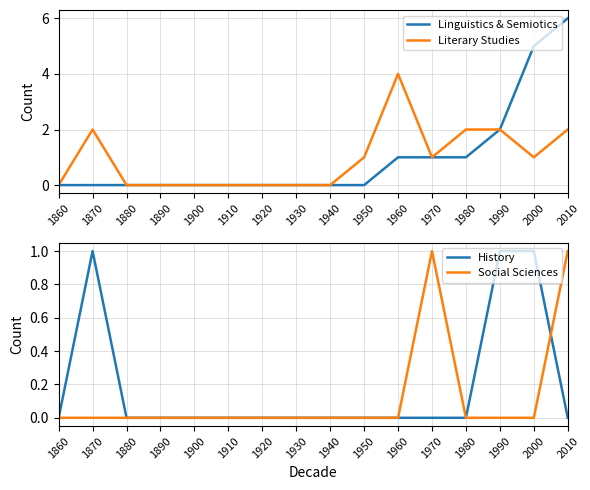

What are all the series names shown in the legend?

Linguistics & Semiotics, Literary Studies, History, Social Sciences